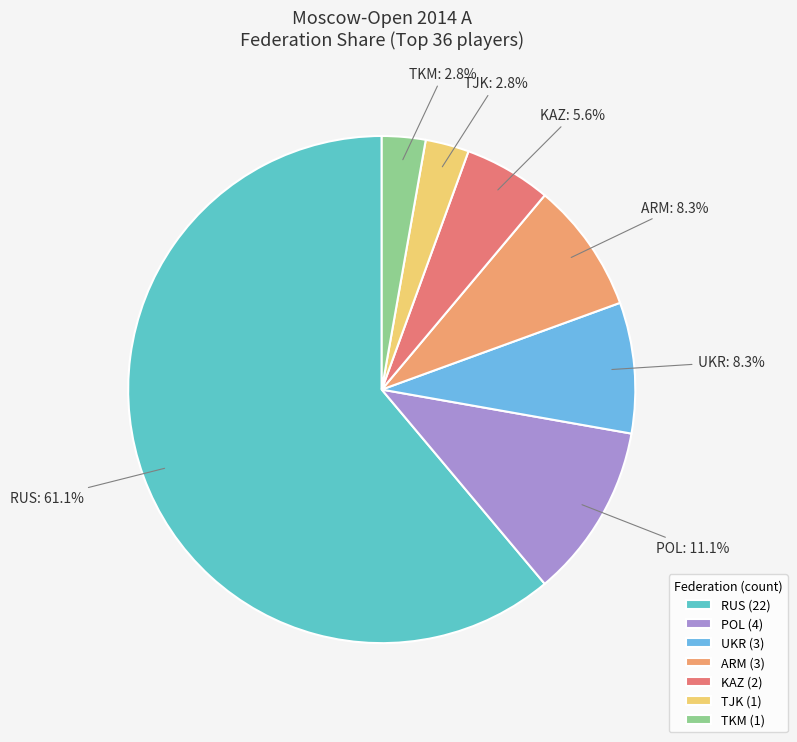

To the nearest percent, what is the difference between the RUS and TKM slice percentages?

58%